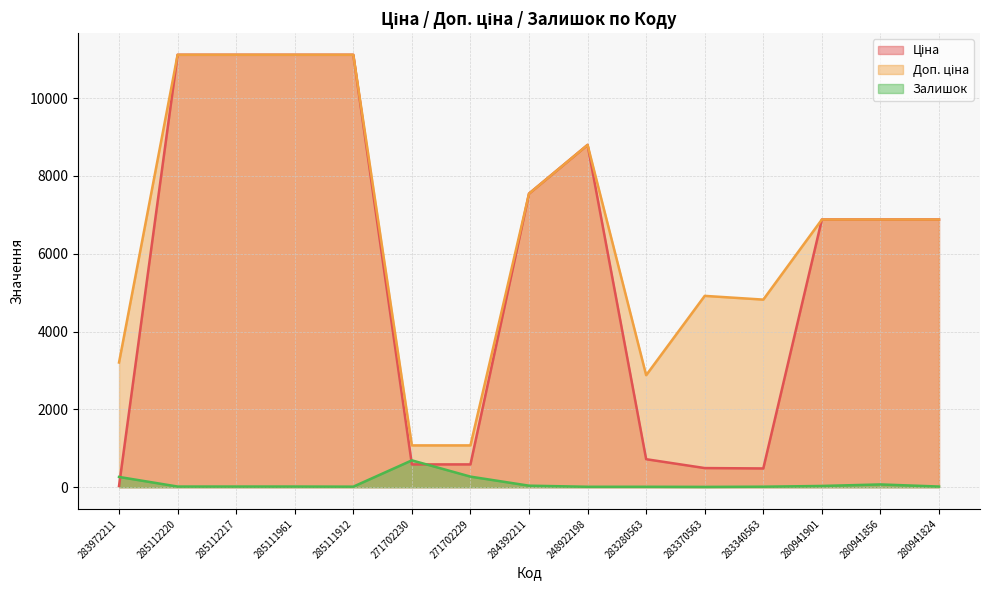

At which category does Залишок reach its first local peak?

271702230